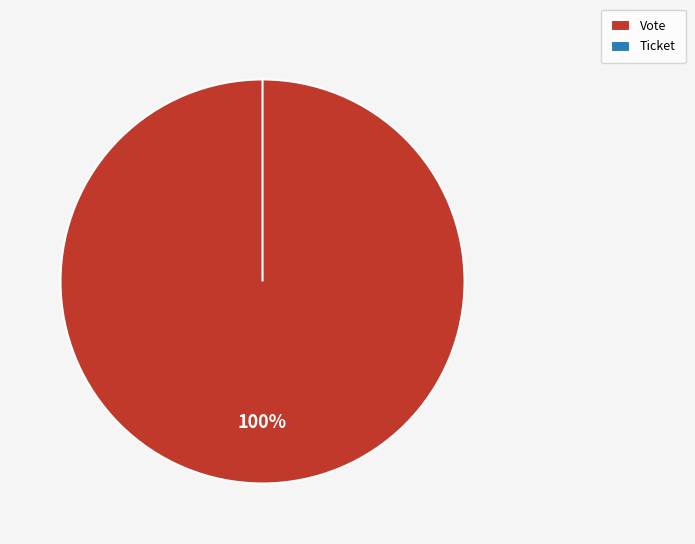

To the nearest percent, what is the difference between the largest and smallest slice percentages?

100%